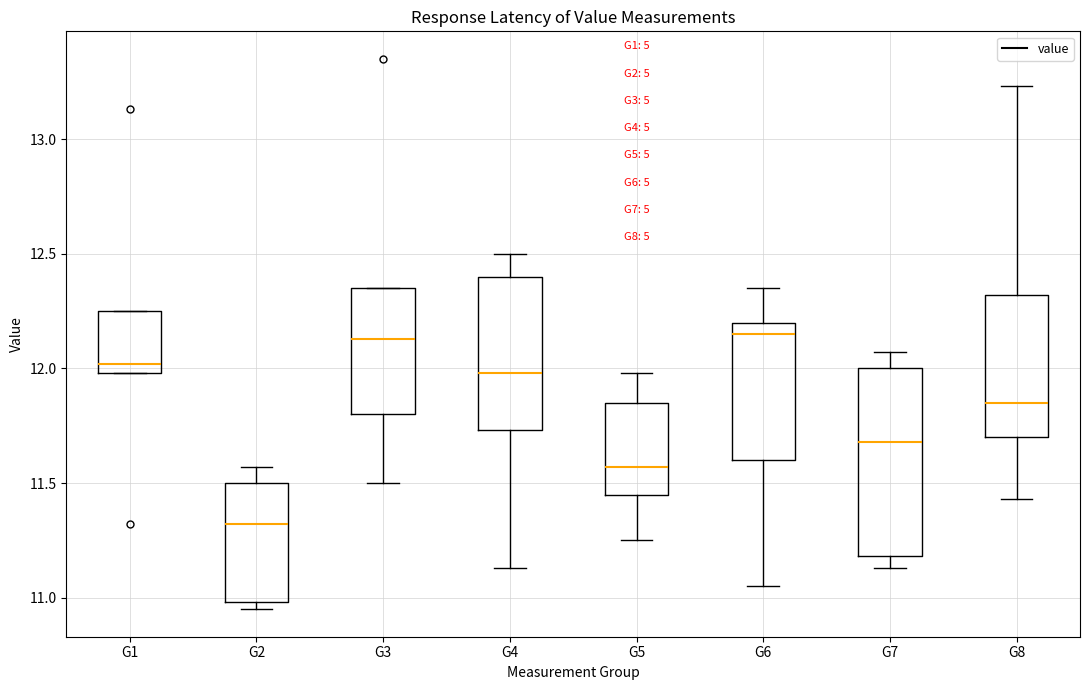

Where does the median line of the box for G2 sit on the y-axis? The values are not printed on the chart, so give them approximately, as read against the axis.

11.30